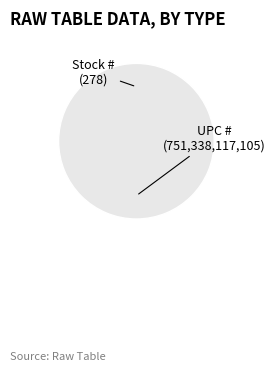

To the nearest percent, what is the average slice percentage?

50%